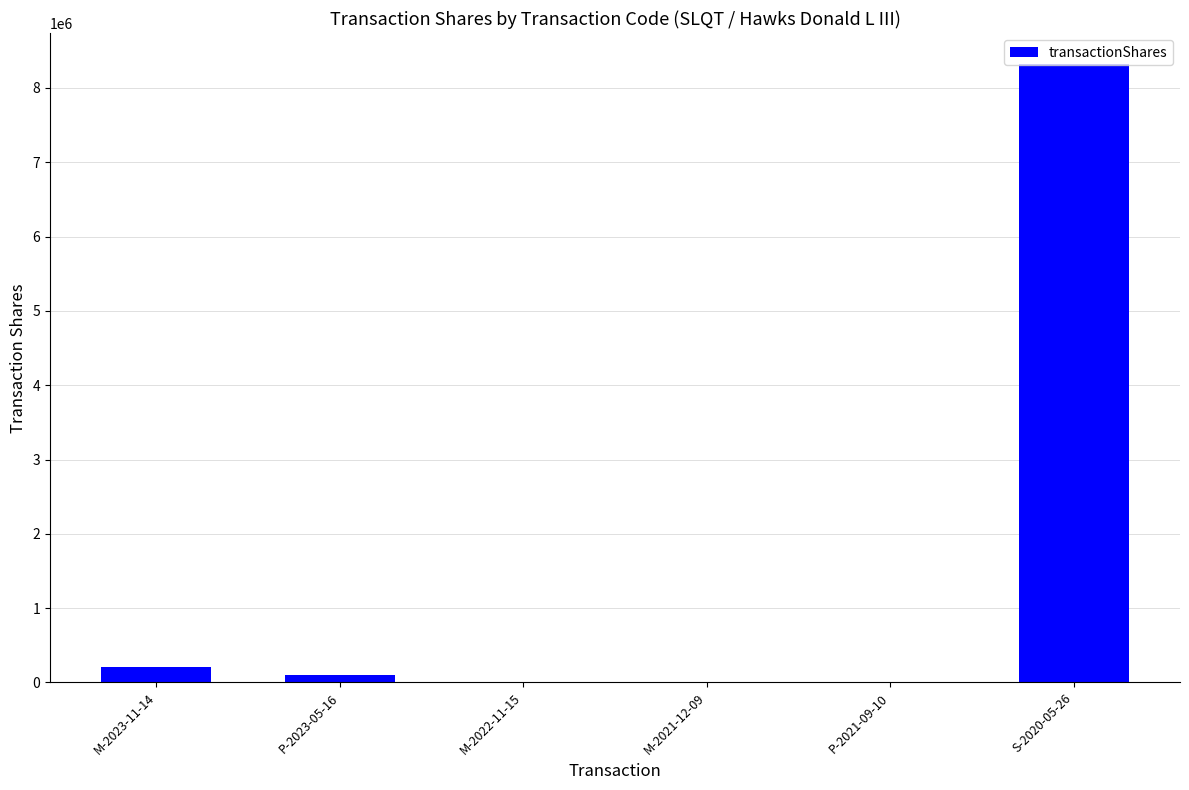

Which category has the highest value across all series?

S-2020-05-26